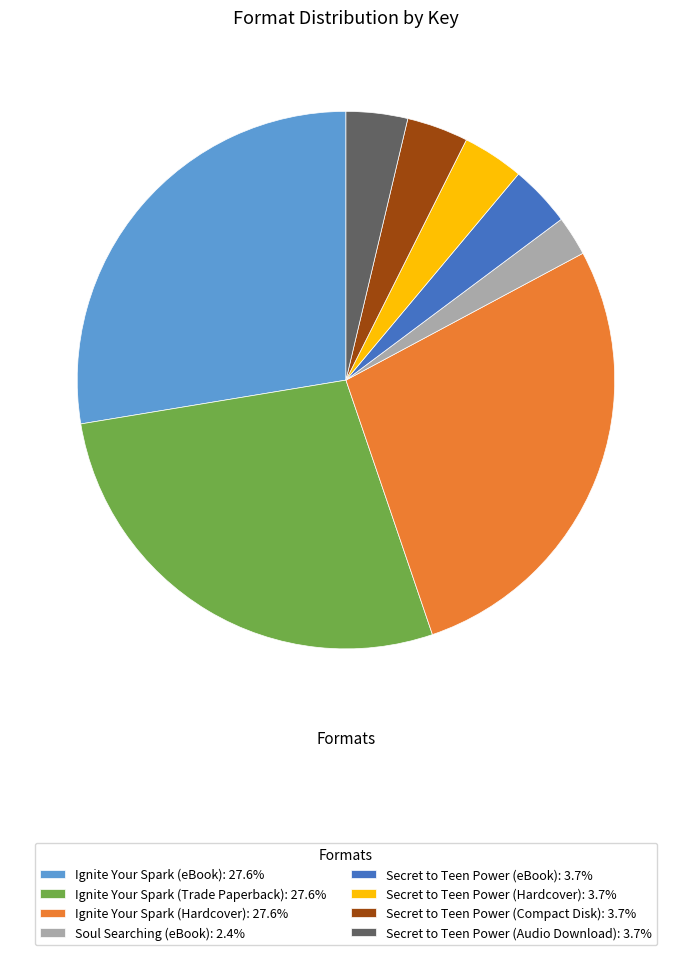

Is there a majority slice in this chart?

No